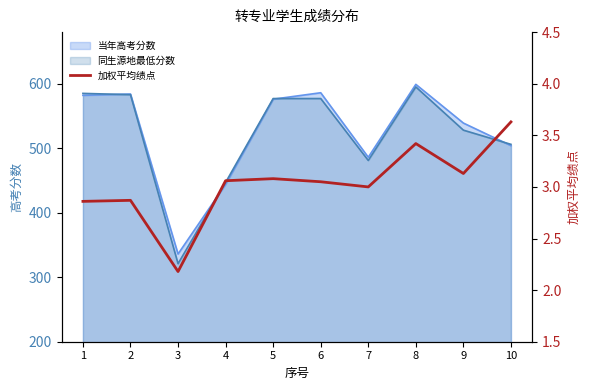

Approximately how many times larger is the value at 1 compared to 2?

1.0